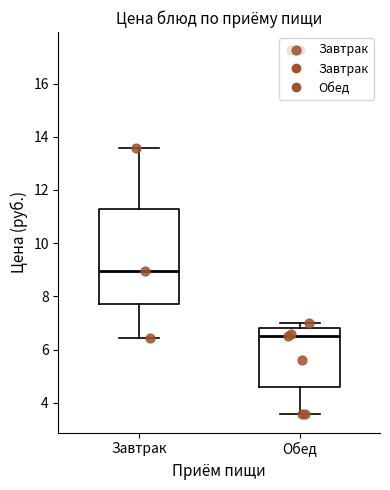

Which box has the lowest median line?

Обед